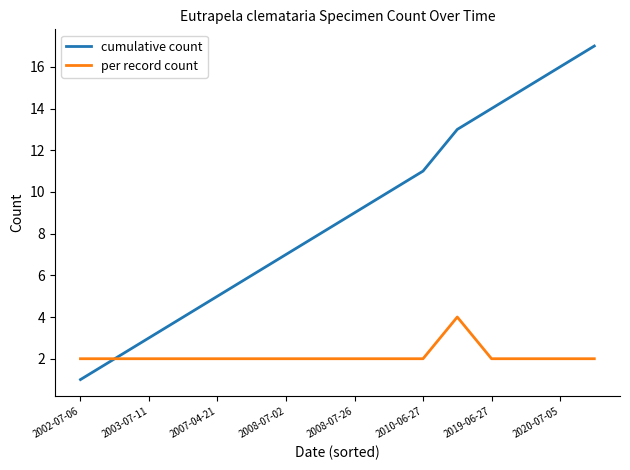

Rank the series by their maximum value, from lowest to highest.

per record count, cumulative count